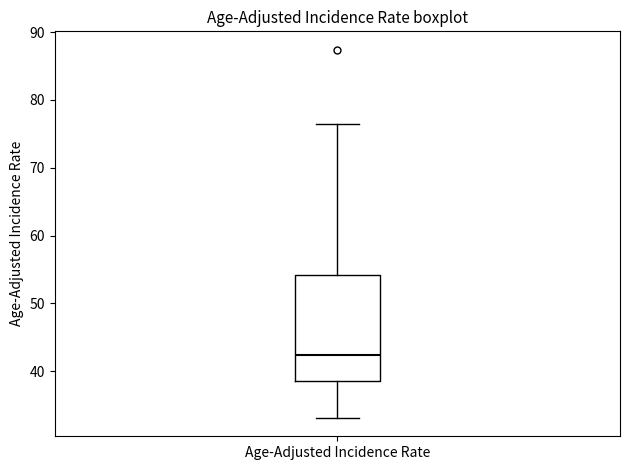

Where is the upper edge of the box for Age-Adjusted Incidence Rate on the y-axis? The values are not printed on the chart, so give them approximately, as read against the axis.

54